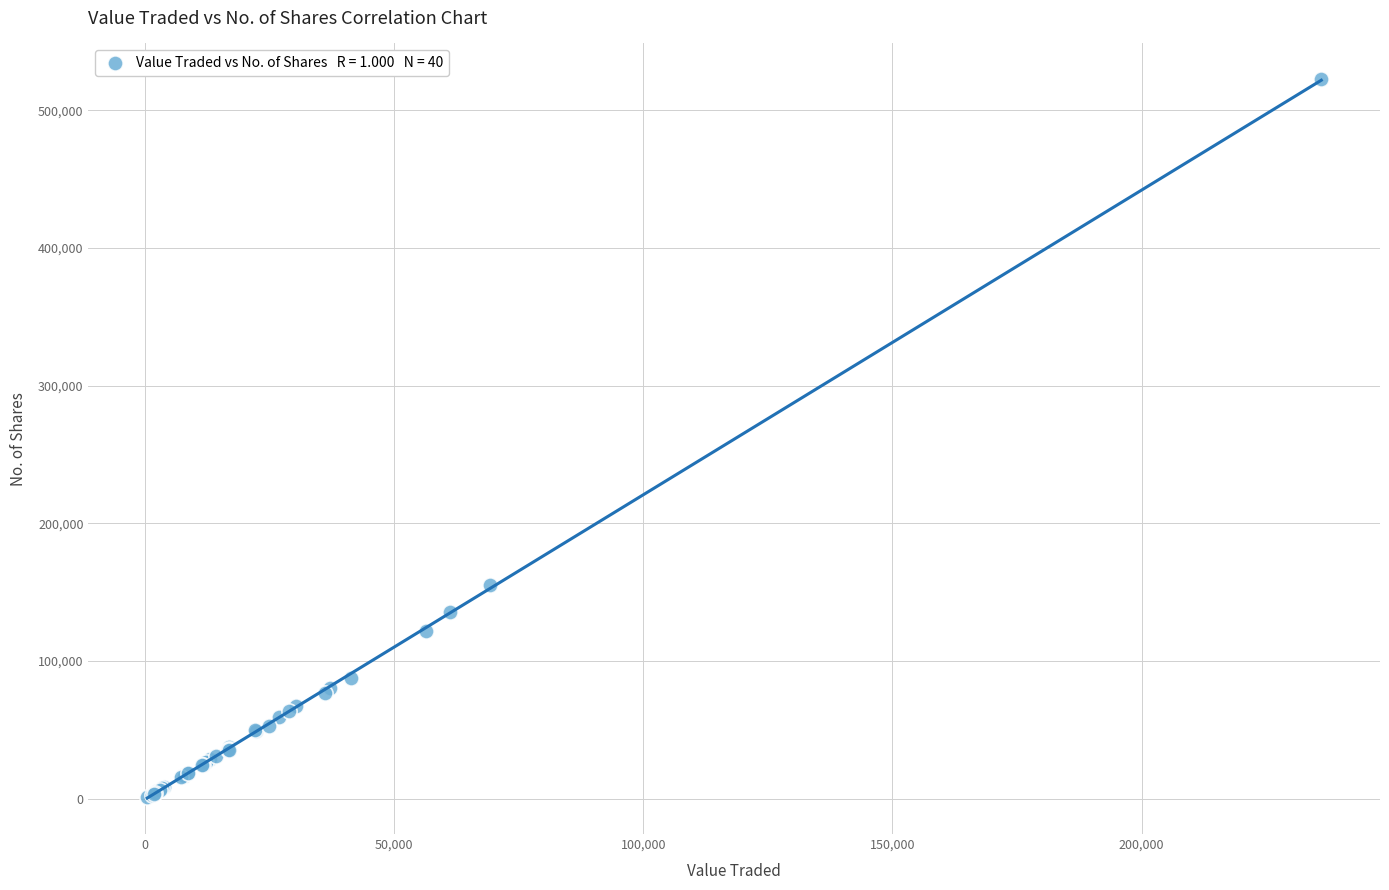

What Y value in the scatter plot is closest to 261752?

155096